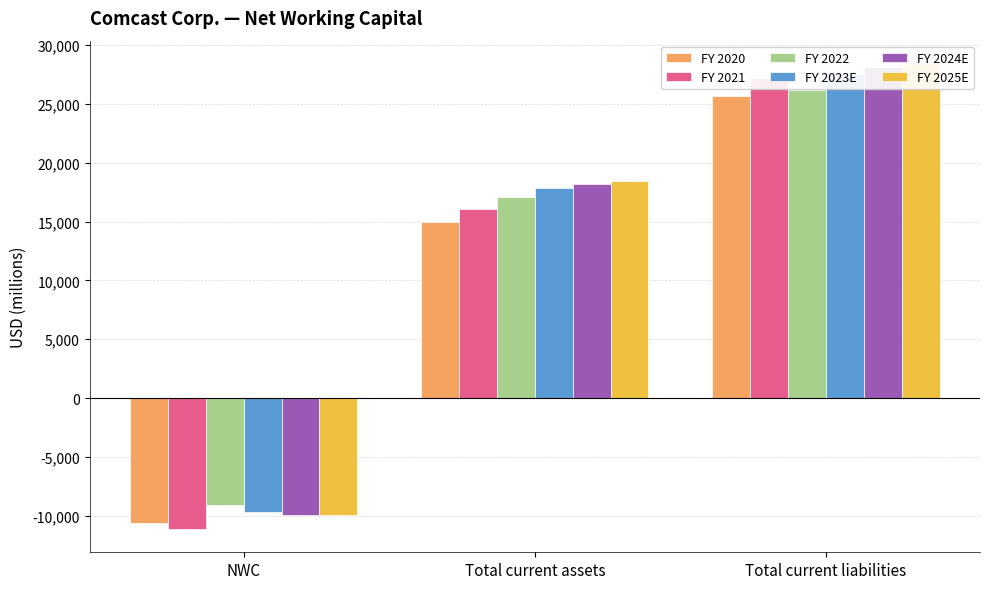

What position from the right is Total current assets?

2